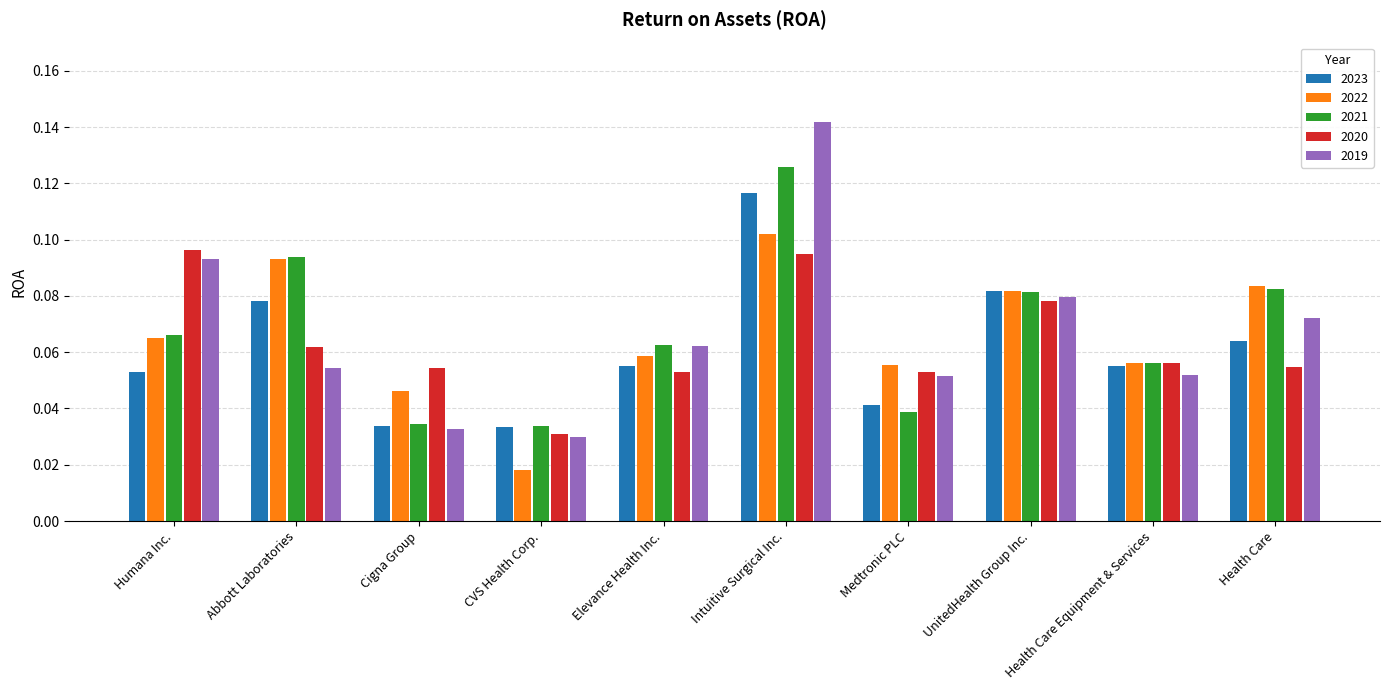

Between Cigna Group and Medtronic PLC, which series saw the biggest shift?

2019